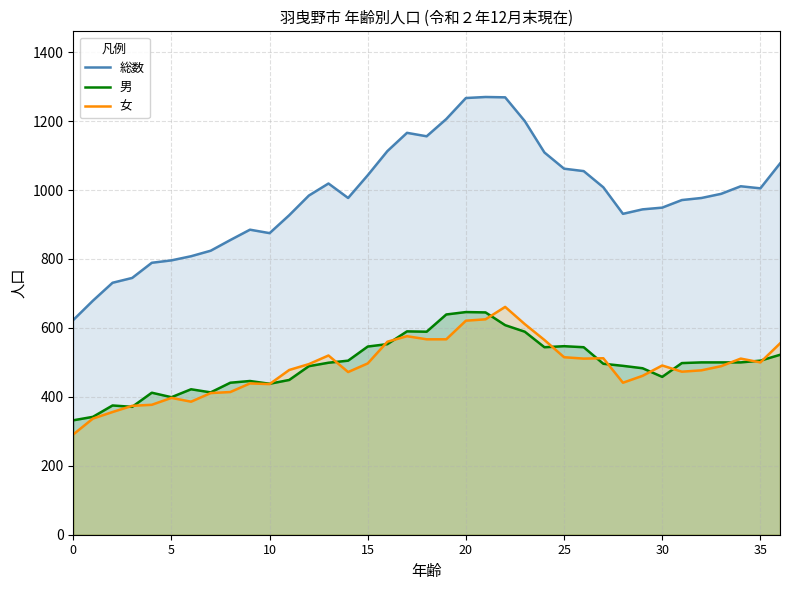

What is the approximate value of 男 at 30, to the nearest 5?

460